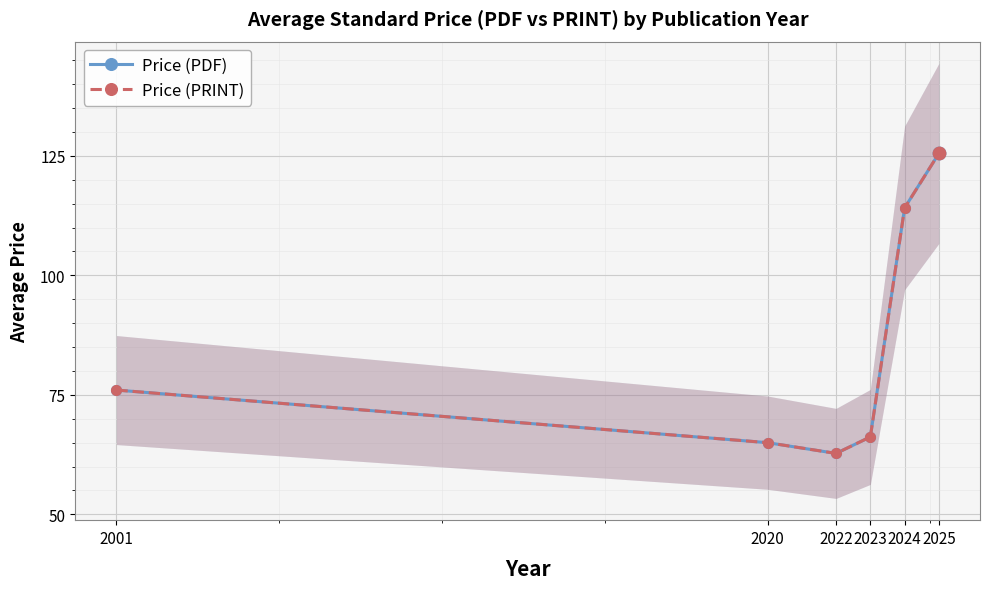

Which series reaches the maximum Y coordinate?

Price (PDF)